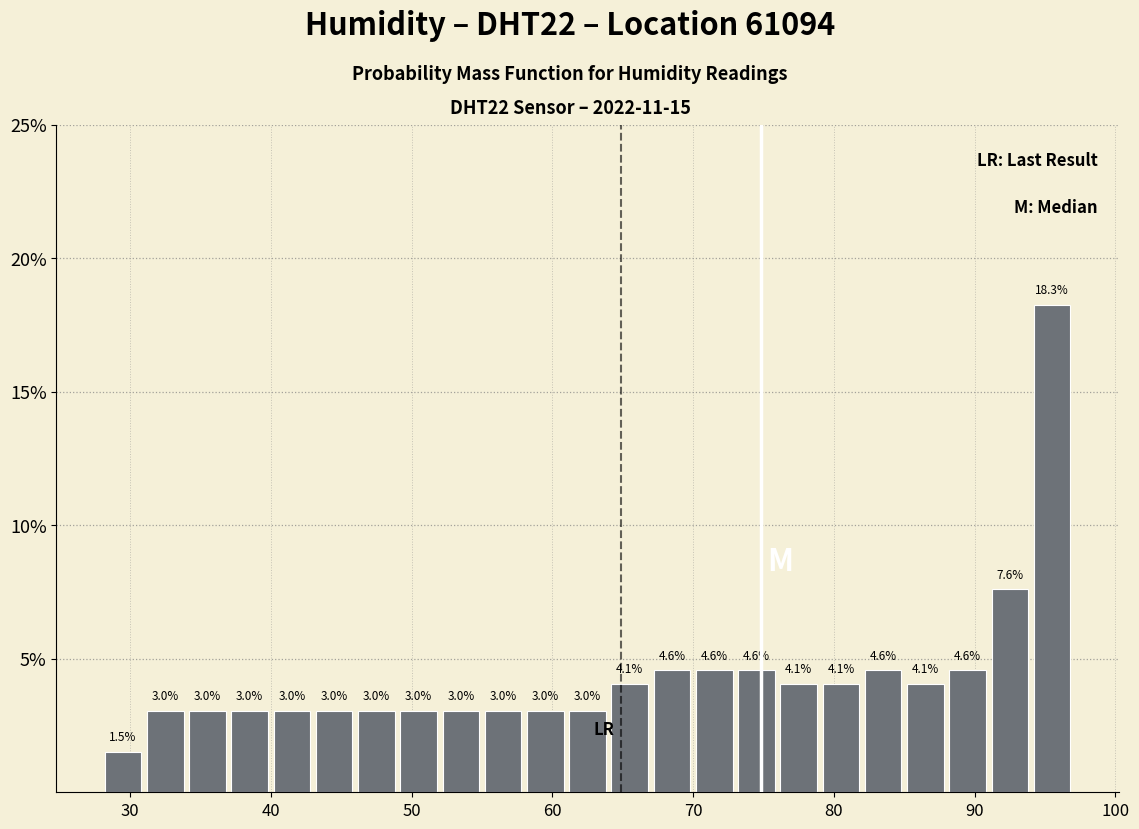

Around what value on the x-axis is the tallest bar? Give the approximate position of its centre, as read against the axis.

96